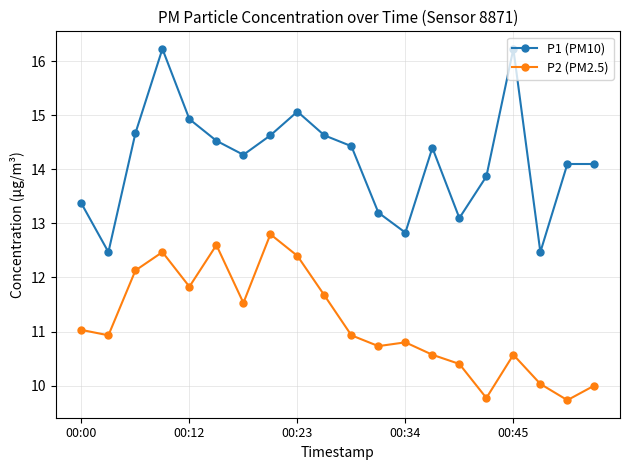

What is the maximum value shown in the chart?

16.2